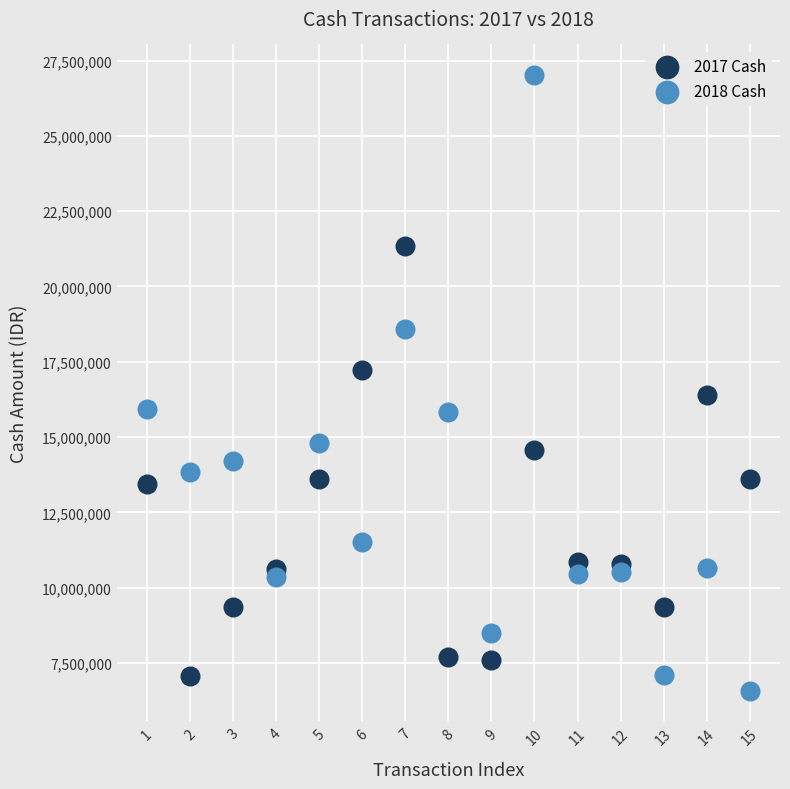

What is the X range (max minus min) for the scatter plot?

14